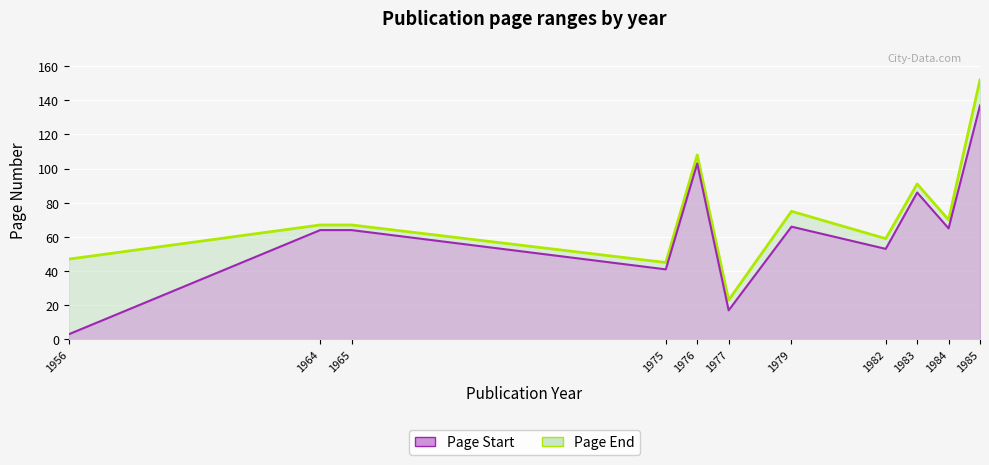

How many categories are shown in the chart?

11